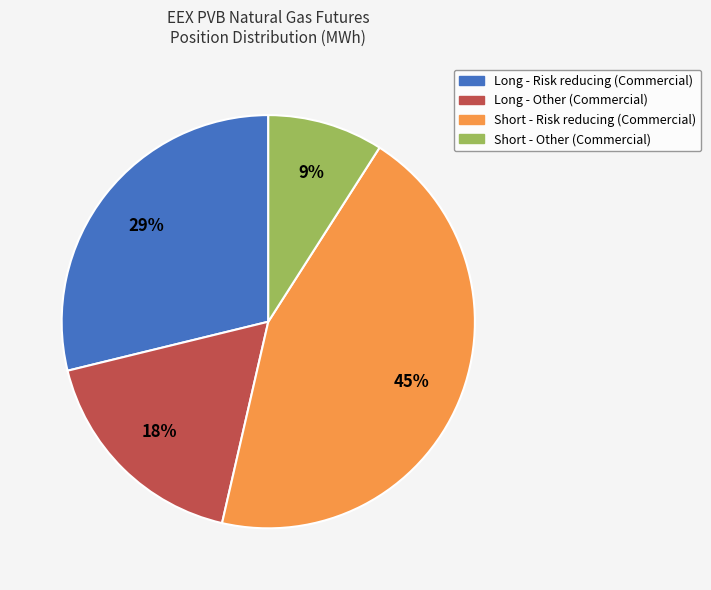

To the nearest percent, what is the average slice percentage?

25%